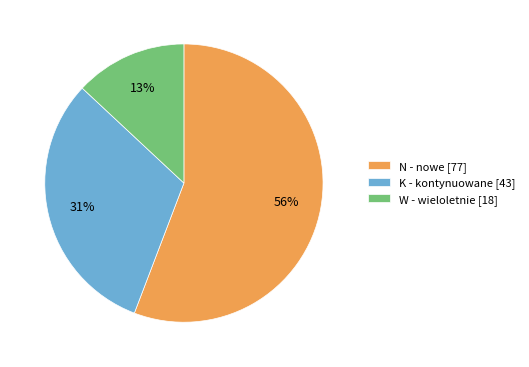

Combined, do K - kontynuowane [43] and W - wieloletnie [18] account for over 50%?

No